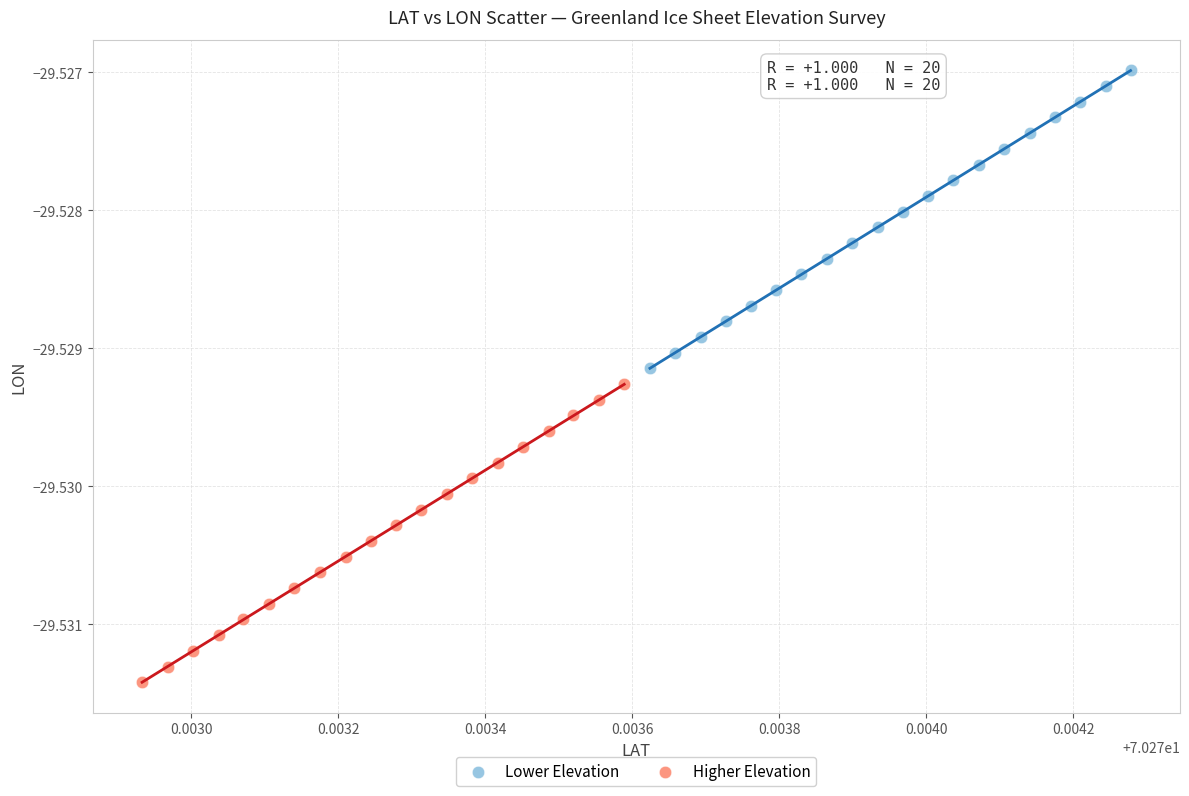

Which series reaches the maximum Y coordinate?

Lower Elevation